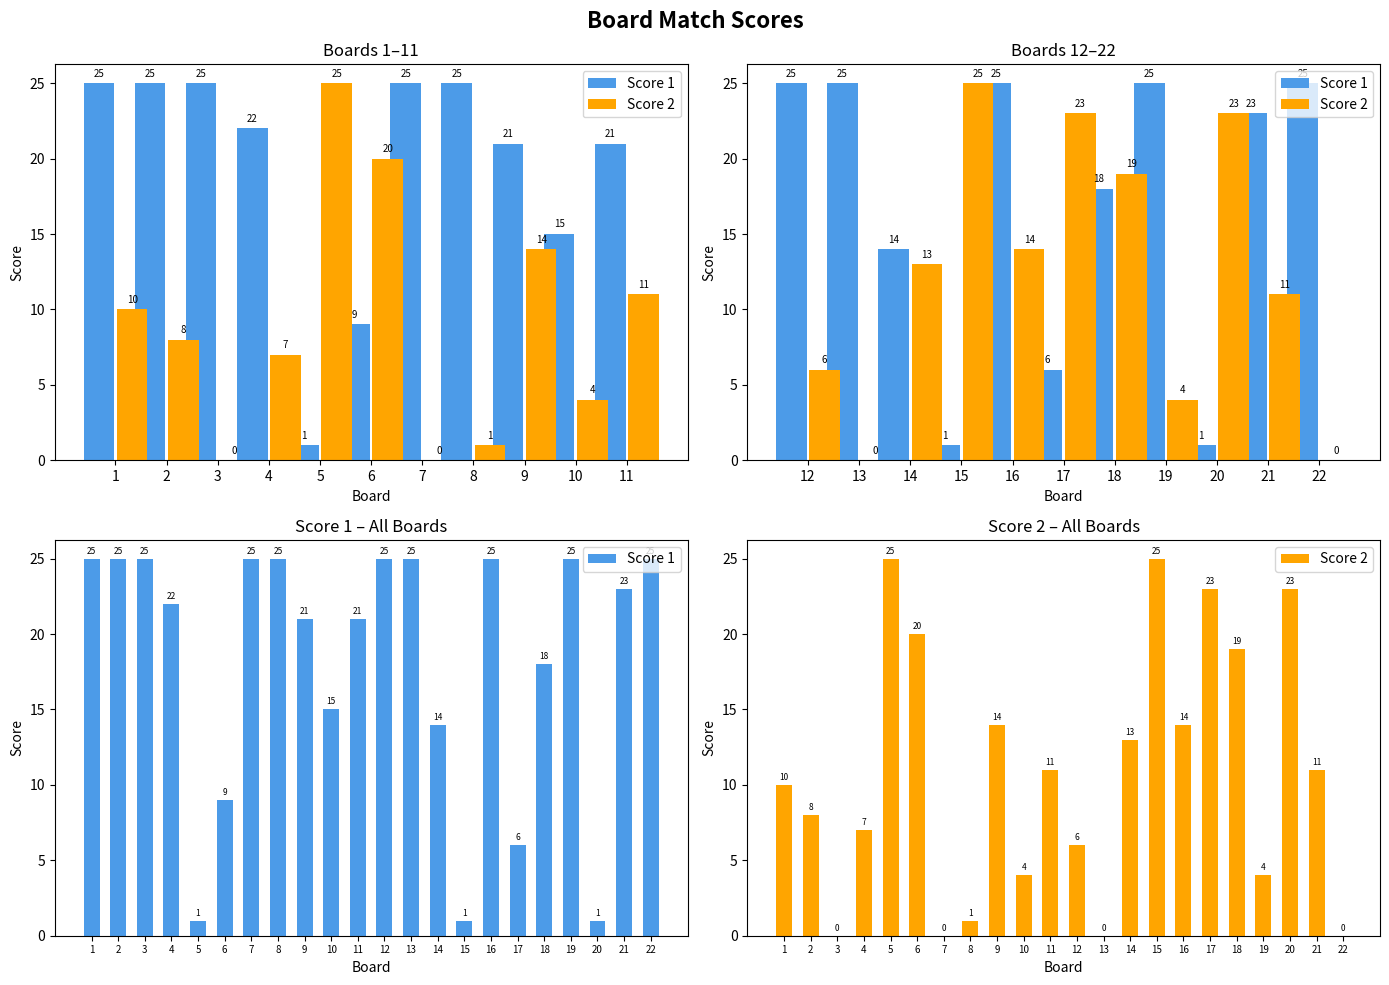

How many values in the Score 2 series are below 11?

11